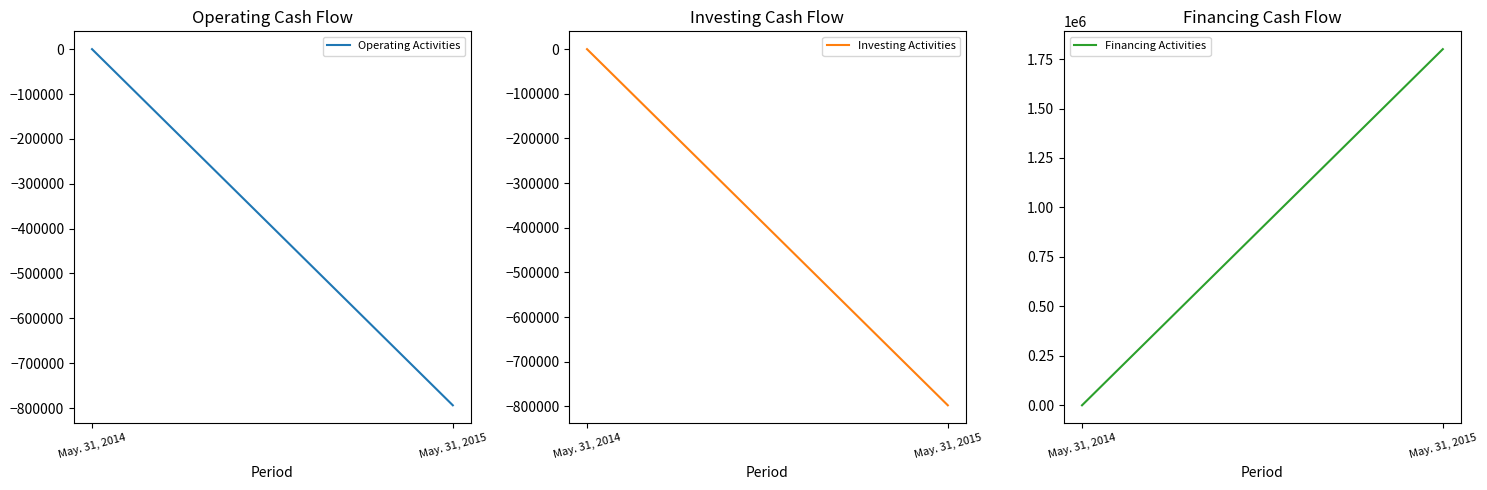

What is the greatest value displayed?

1800000